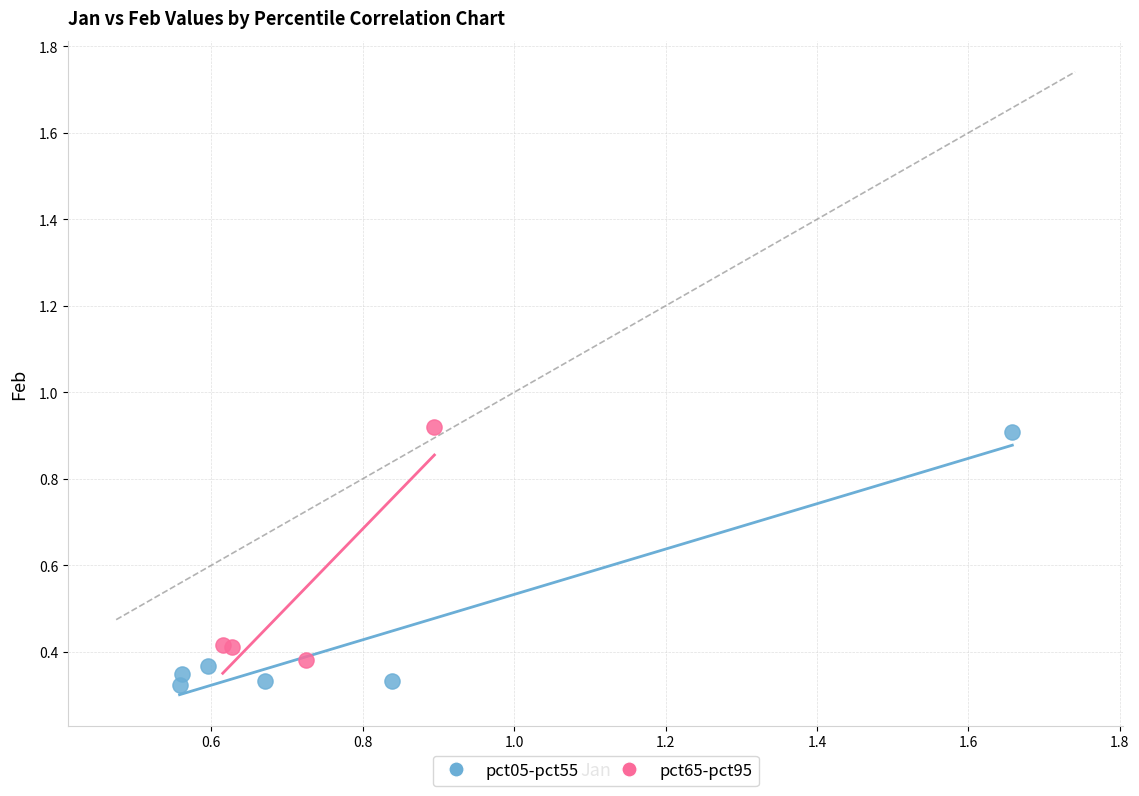

Which series contains the lowest Y value?

pct05-pct55